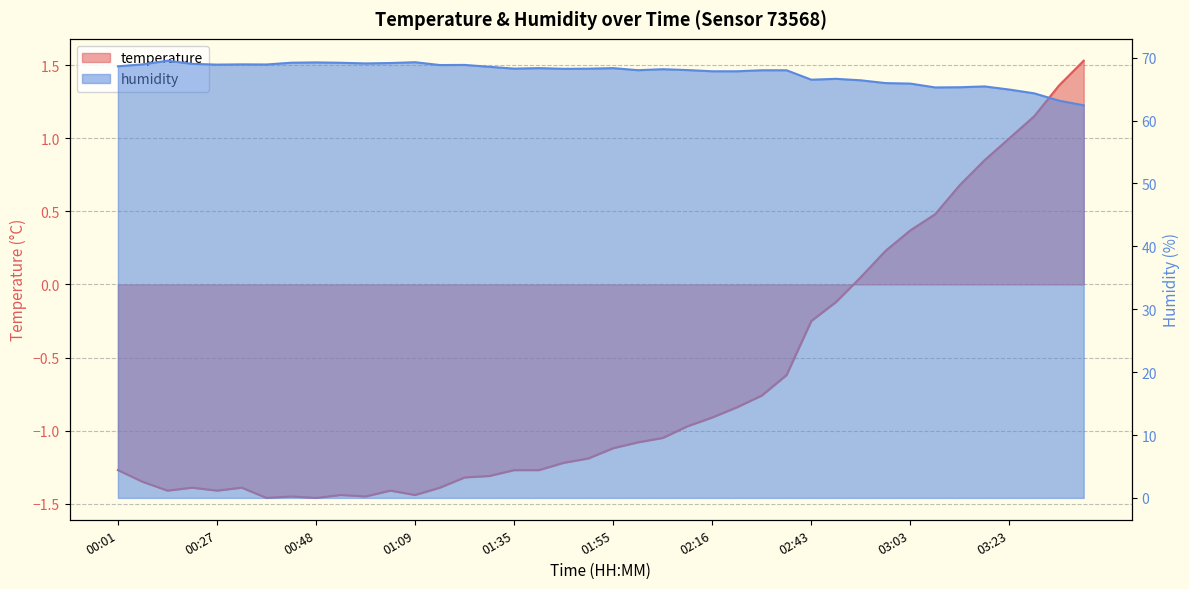

Does the chart have visible grid lines?

Yes